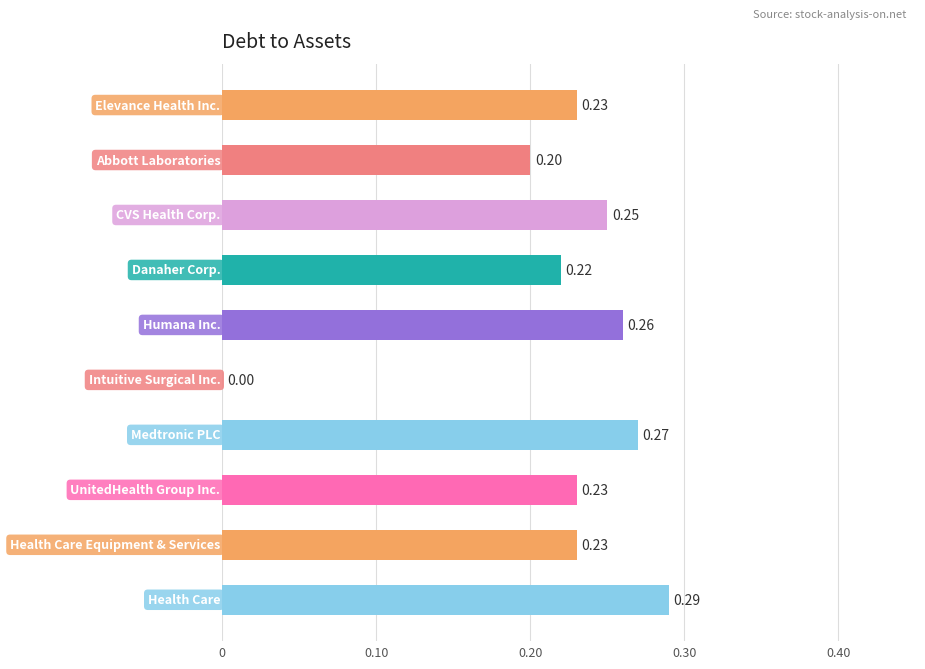

What is the sum of all values?

2.2